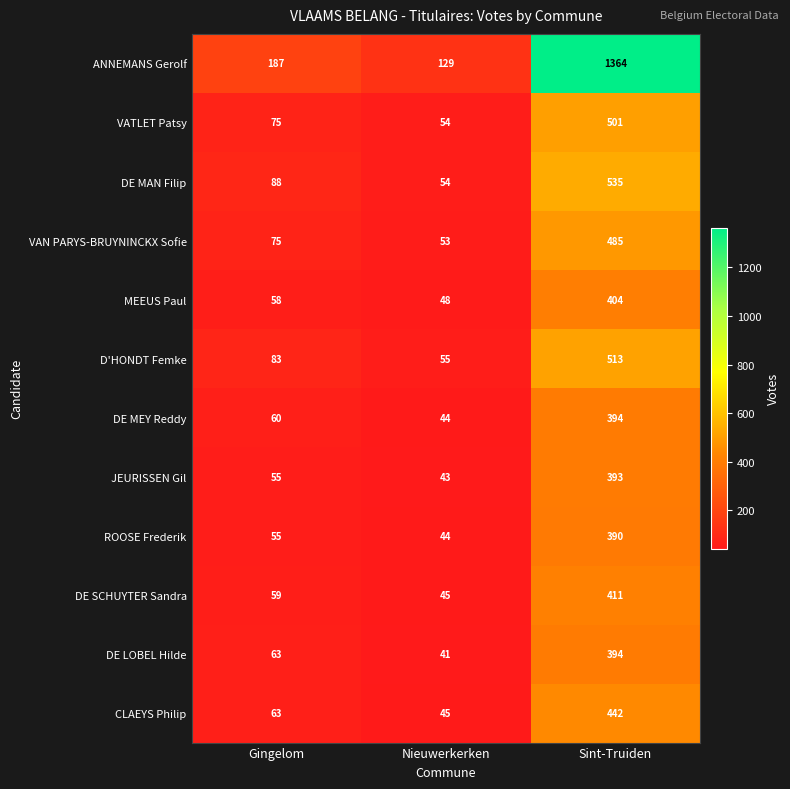

What is the maximum value shown in the chart?

1364